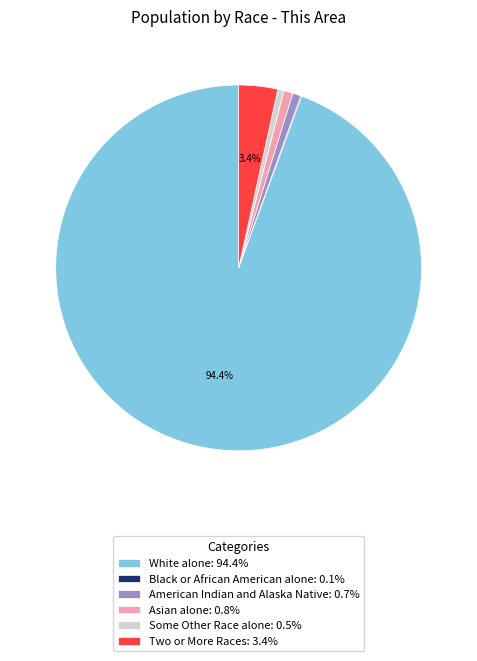

Do Two or More Races: 3.4% and Asian alone: 0.8% together represent more than half of the pie?

No